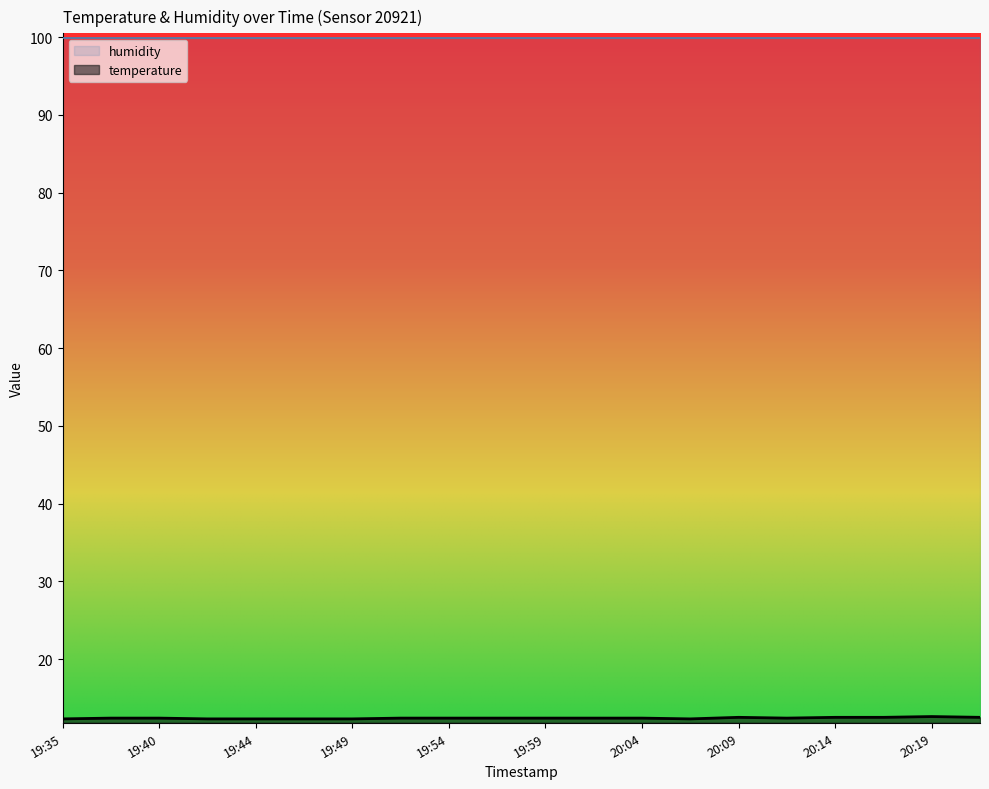

Reading left to right, extract all data points from this chart.

19:35=12.3	19:37=12.4	19:40=12.4	19:42=12.3	19:44=12.3	19:47=12.3	19:49=12.3	19:52=12.4	19:54=12.4	19:57=12.4	19:59=12.4	20:02=12.4	20:04=12.4	20:07=12.3	20:09=12.5	20:12=12.4	20:14=12.5	20:17=12.5	20:19=12.6	20:22=12.5